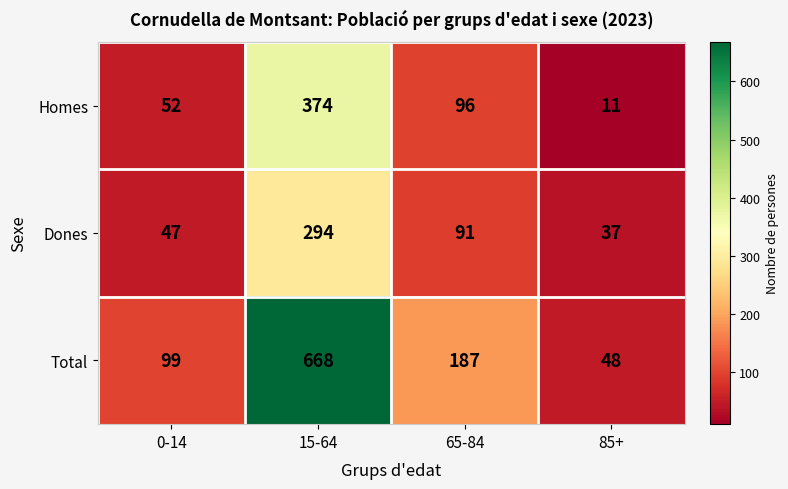

Which category has the lowest value across all series?

85+